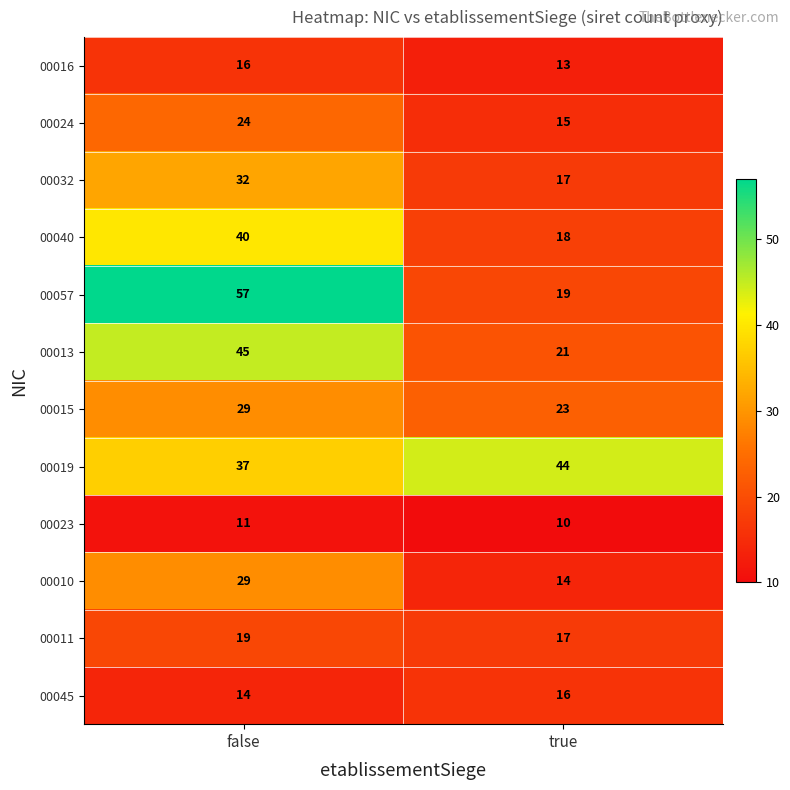

At which category is the sum across all series the highest?

false